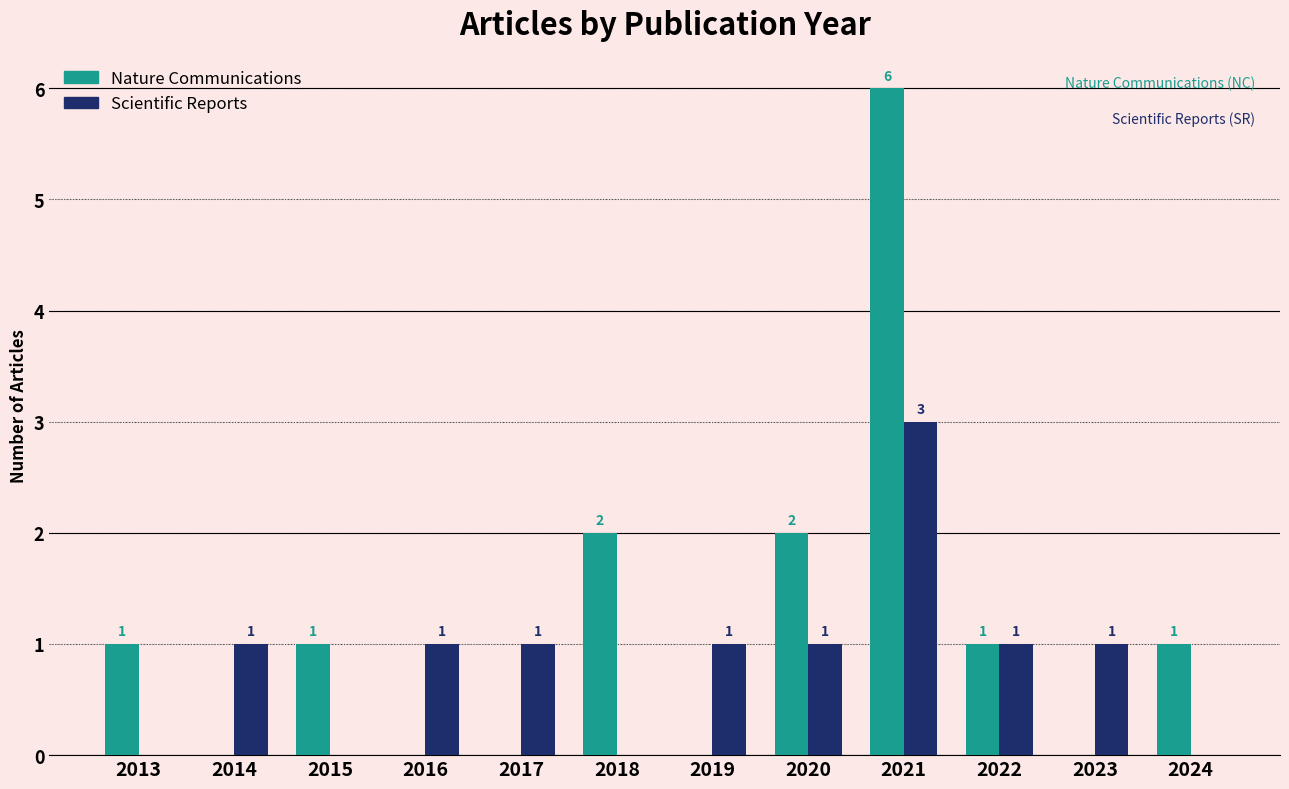

Reading left to right, transcribe all the data shown in this chart.

Nature Communications: 1	0	1	0	0	2	0	2	6	1	0	1
Scientific Reports: 0	1	0	1	1	0	1	1	3	1	1	0